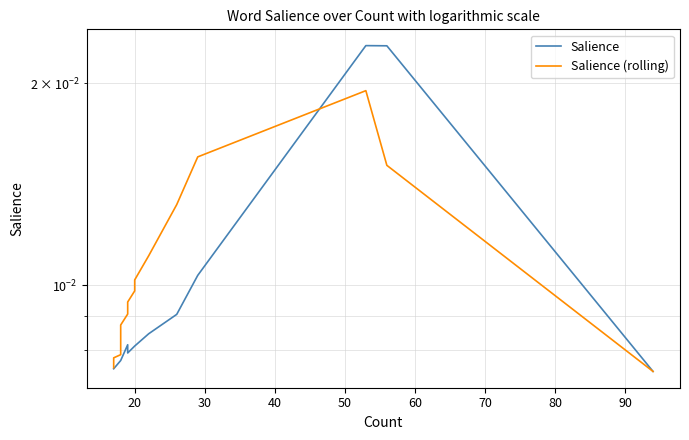

How many Salience values are between 0 and 1?

20